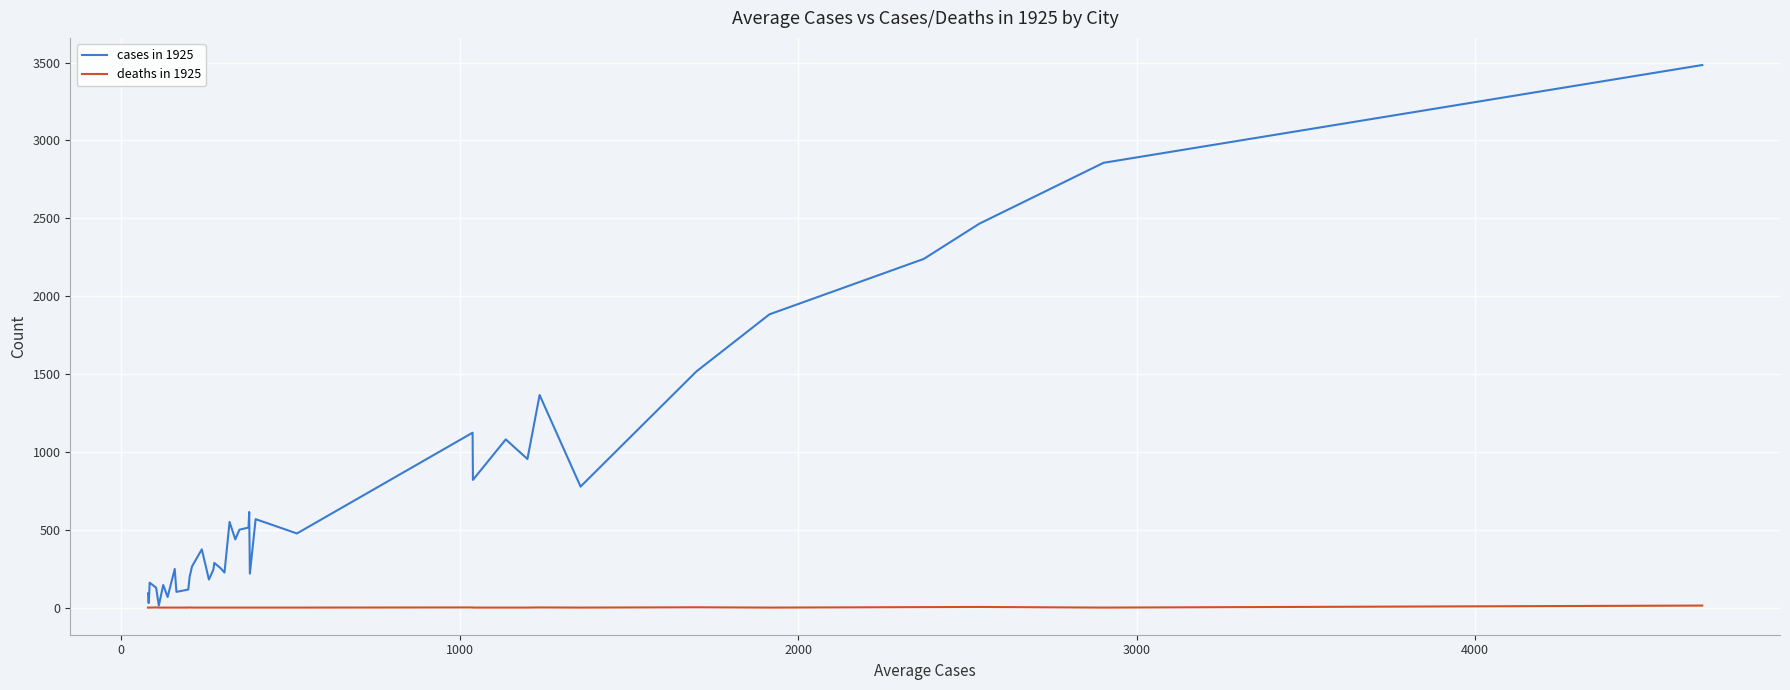

List the series in order of their peak value, highest first.

cases in 1925, deaths in 1925